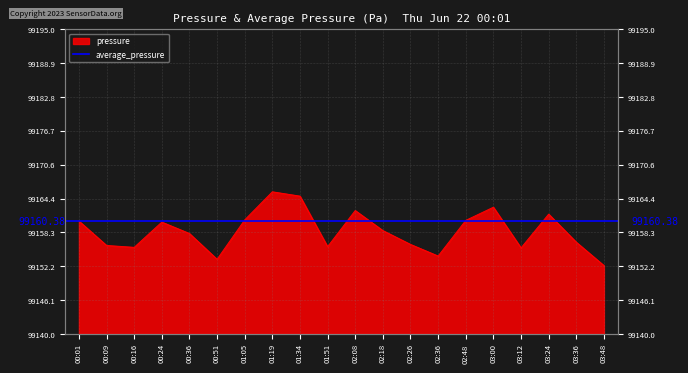

What is the change in value from 00:01 to 01:19?

+5.3